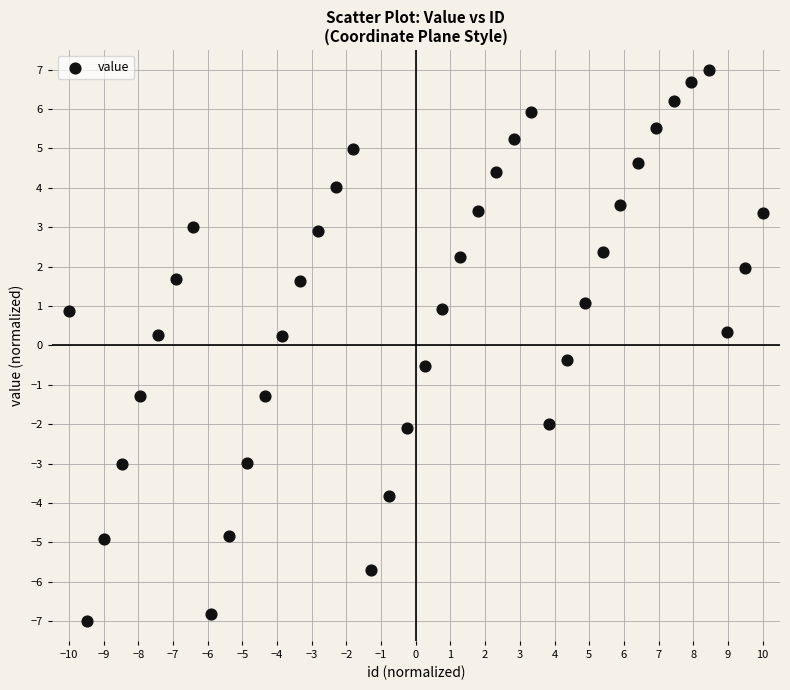

What is the range of X values (max minus min)?

20.0